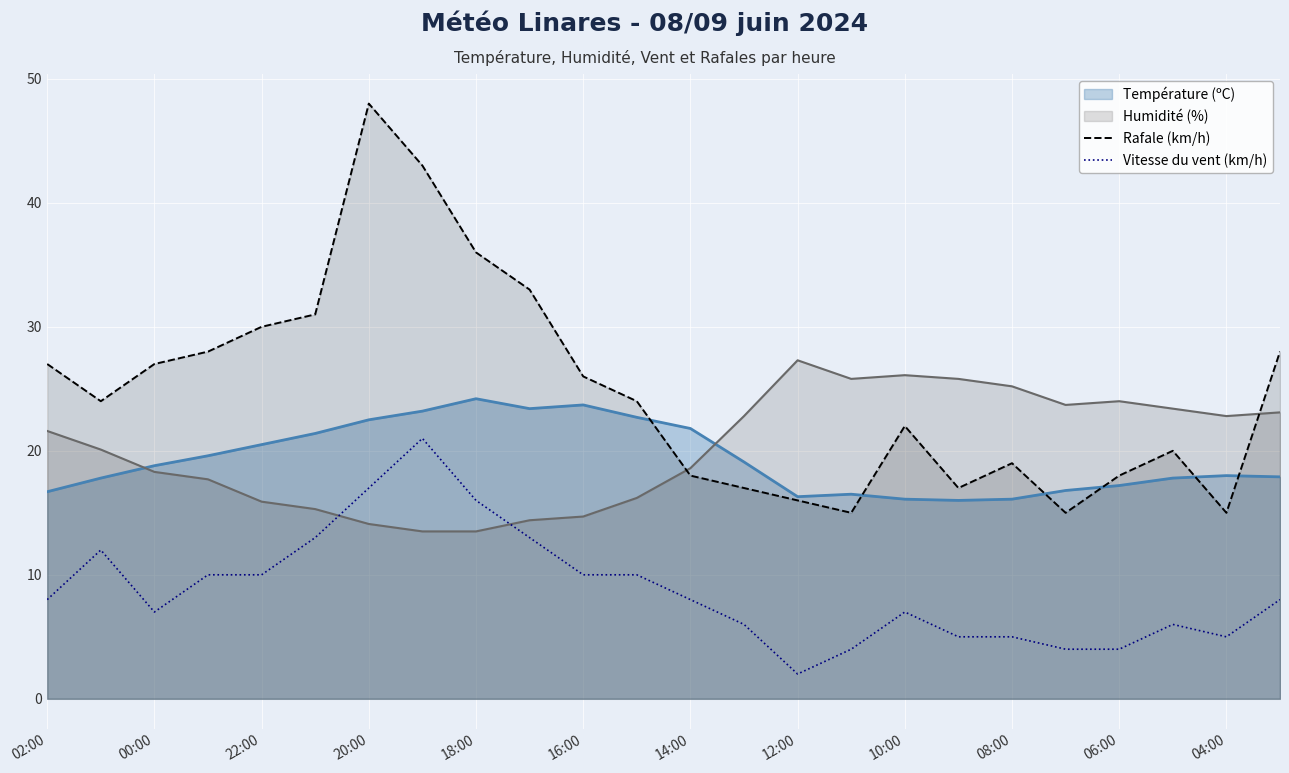

Which series has the widest spread of values?

Rafale (km/h)